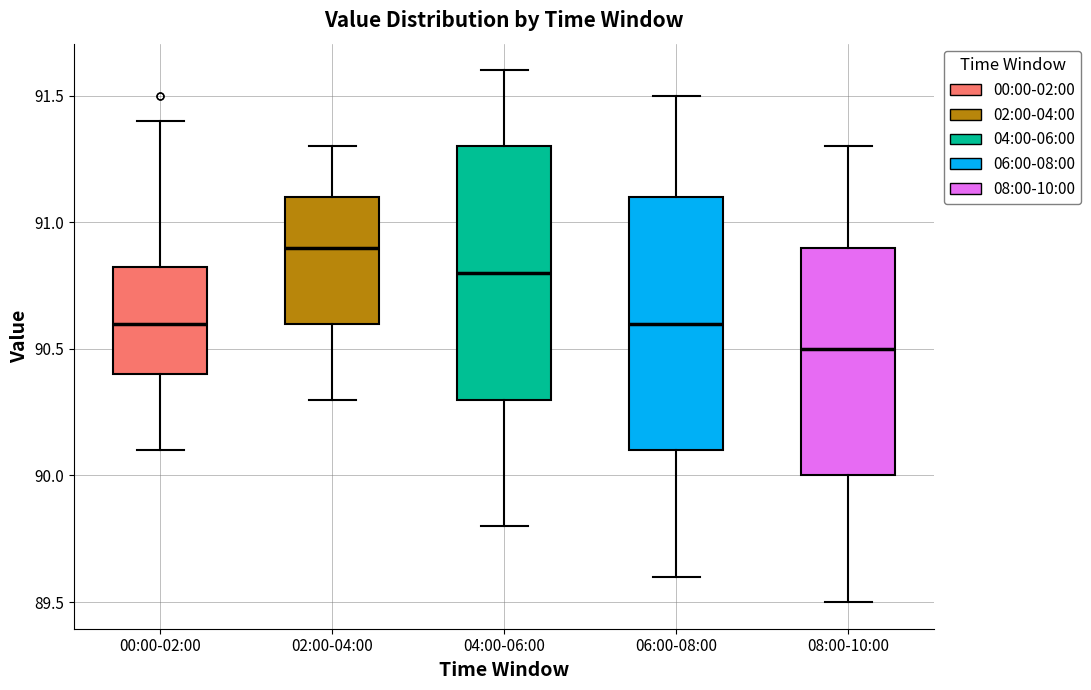

Which box's median line is the lowest?

08:00-10:00